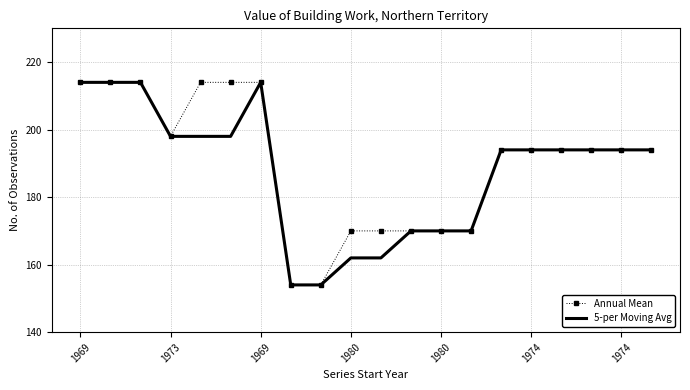

What is the maximum value for 5-per Moving Avg?

214